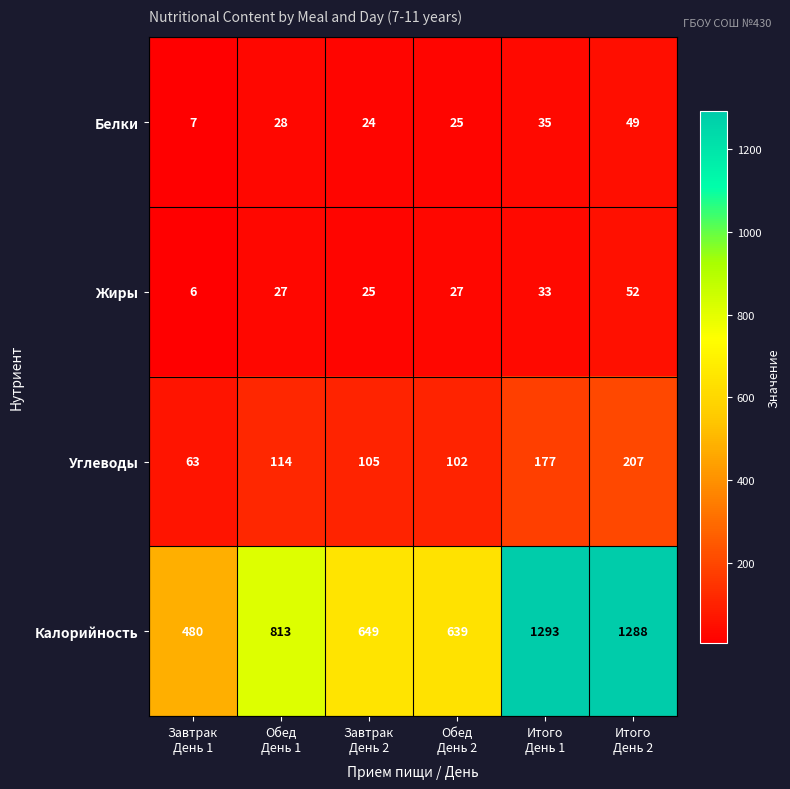

Which category has the highest value across all series?

Итого
День 1